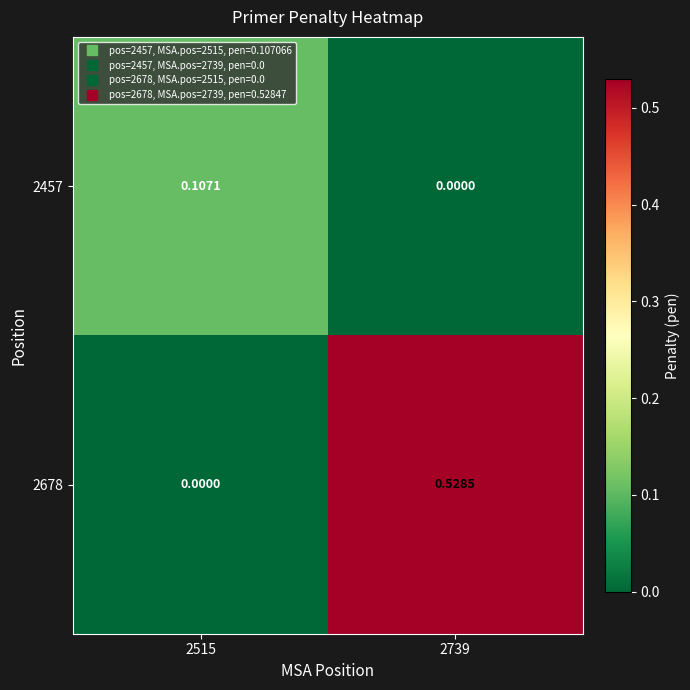

How many distinct data groups are displayed?

2